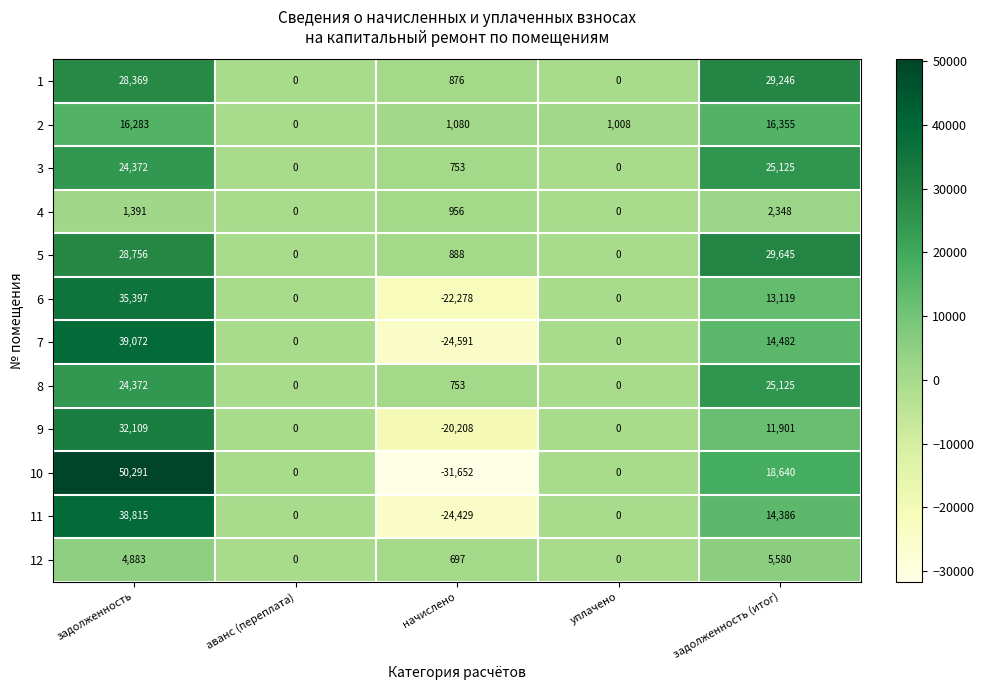

Is the value of 4 at задолженность greater than the value of 6 at задолженность (итог)?

No